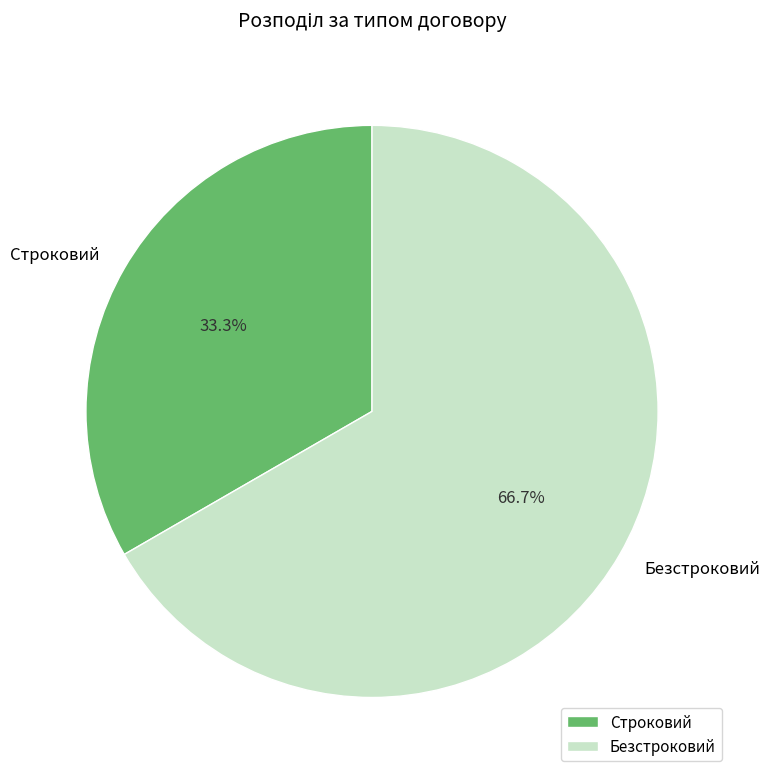

What percentage is the Безстроковий slice, to the nearest percent?

67%